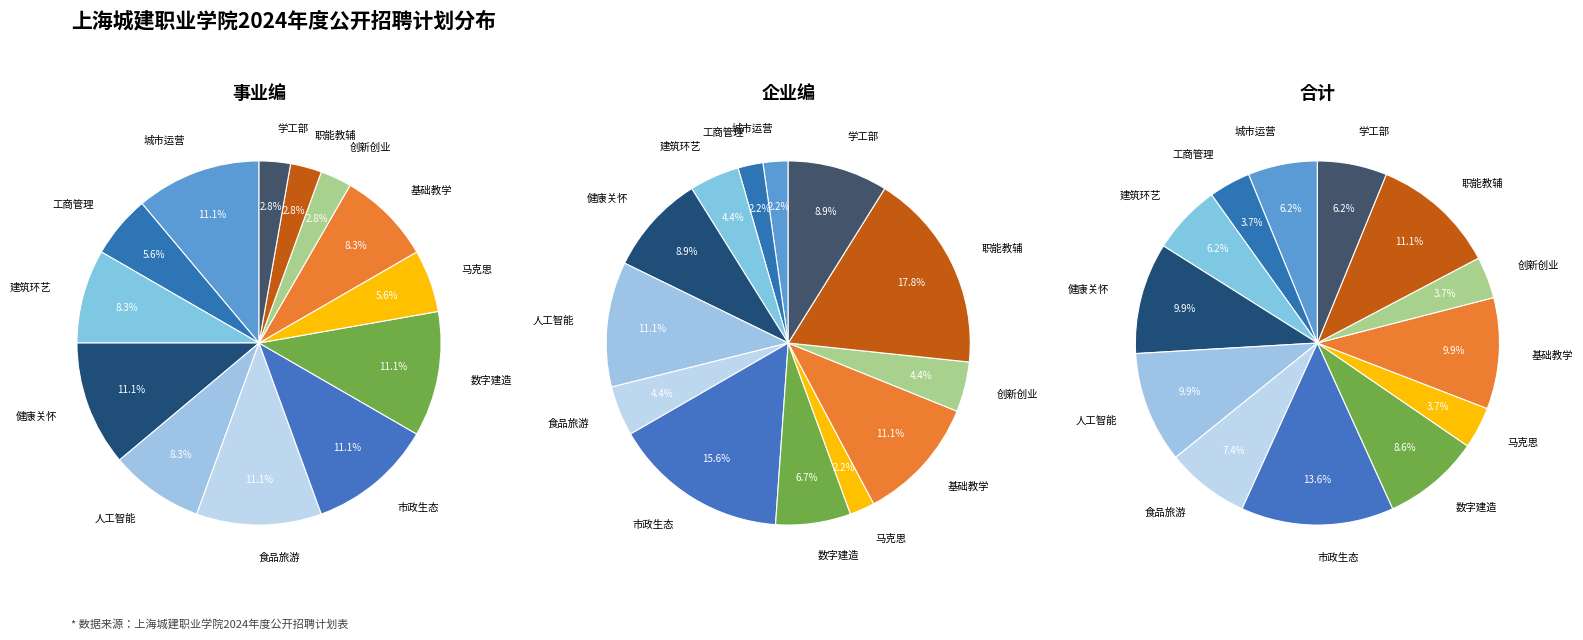

Does 职能教辅部门 account for over 50% of the chart?

No